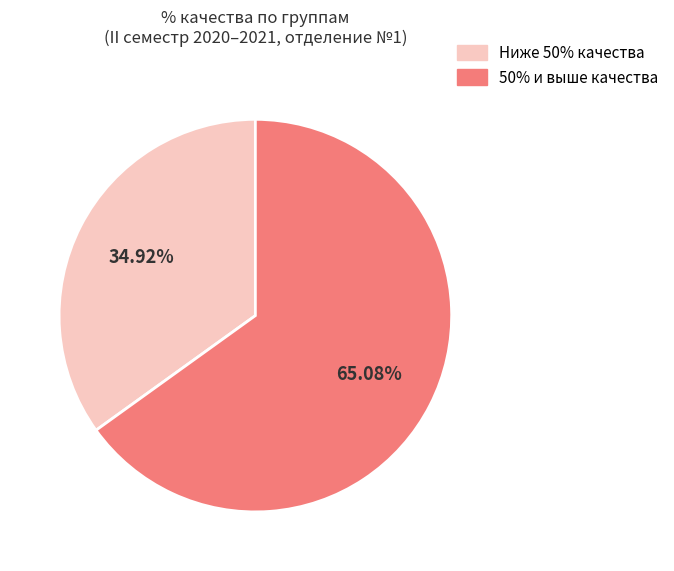

Does any single category account for the majority?

Yes